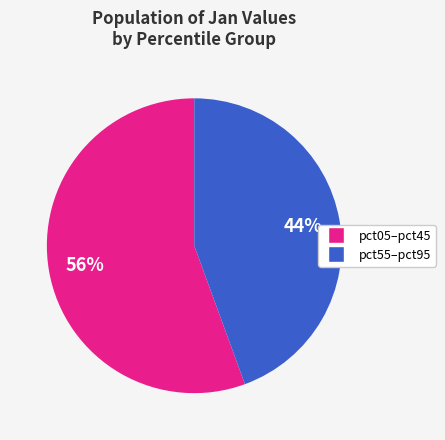

Does any single category account for the majority?

Yes